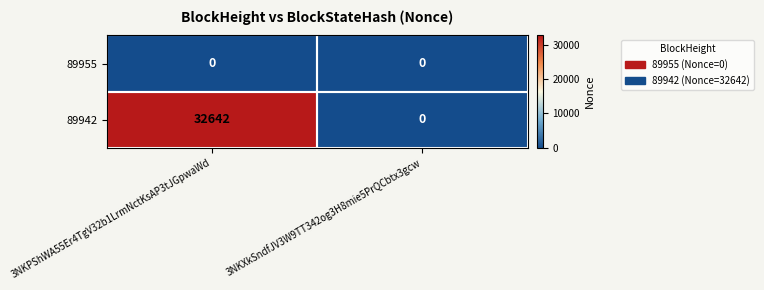

The 89955 series shows 0 at 3NKPShWA55Er4TgV32b1LrmNctKsAP3tJGpwaWd. True or false?

True